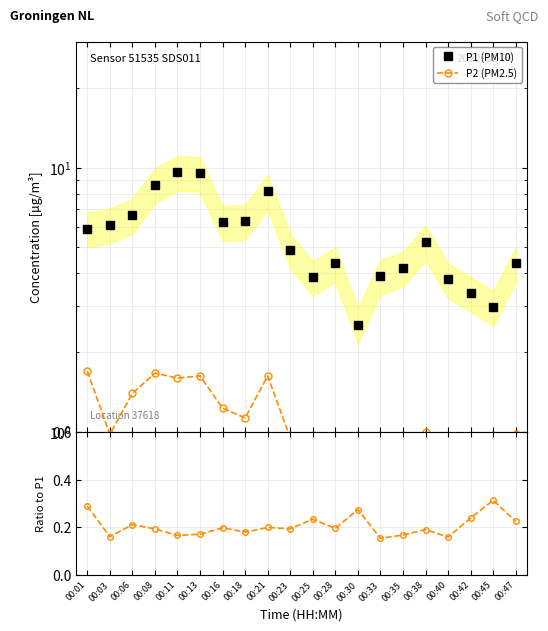

At how many categories does at least one series exceed 7?

4